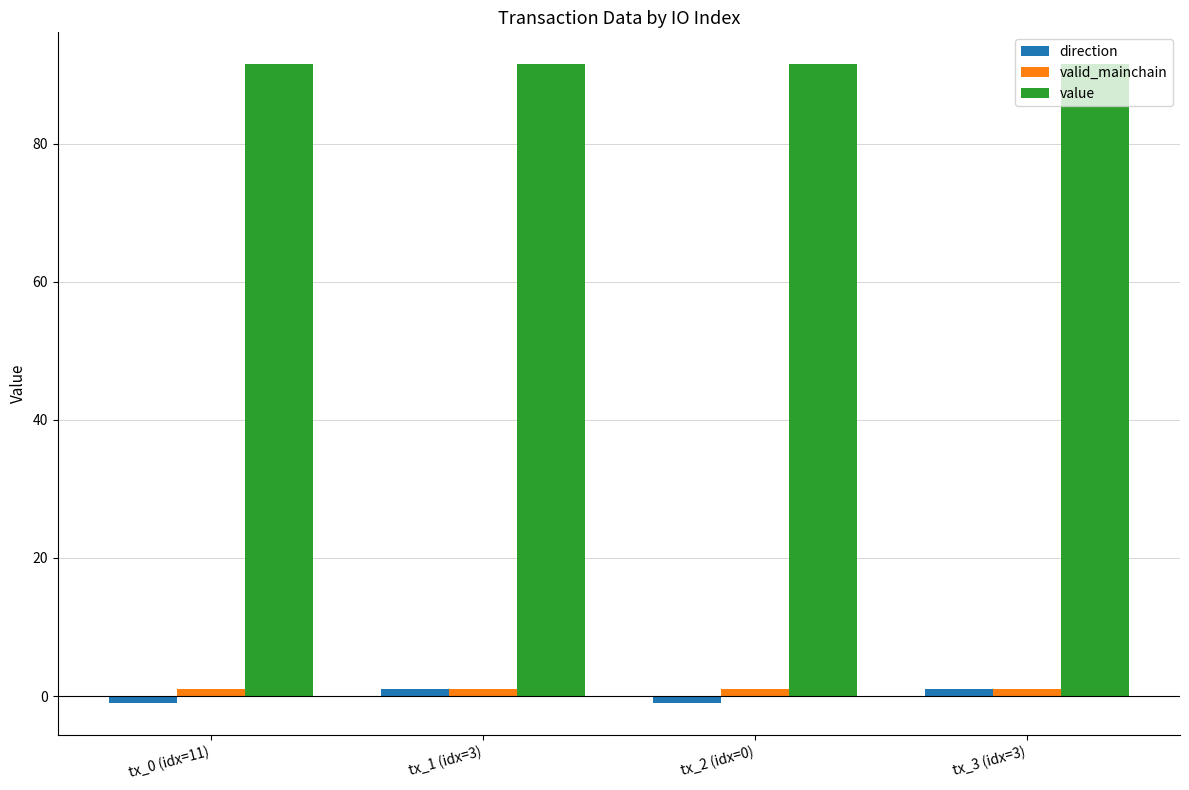

Count the number of data series in this chart.

3